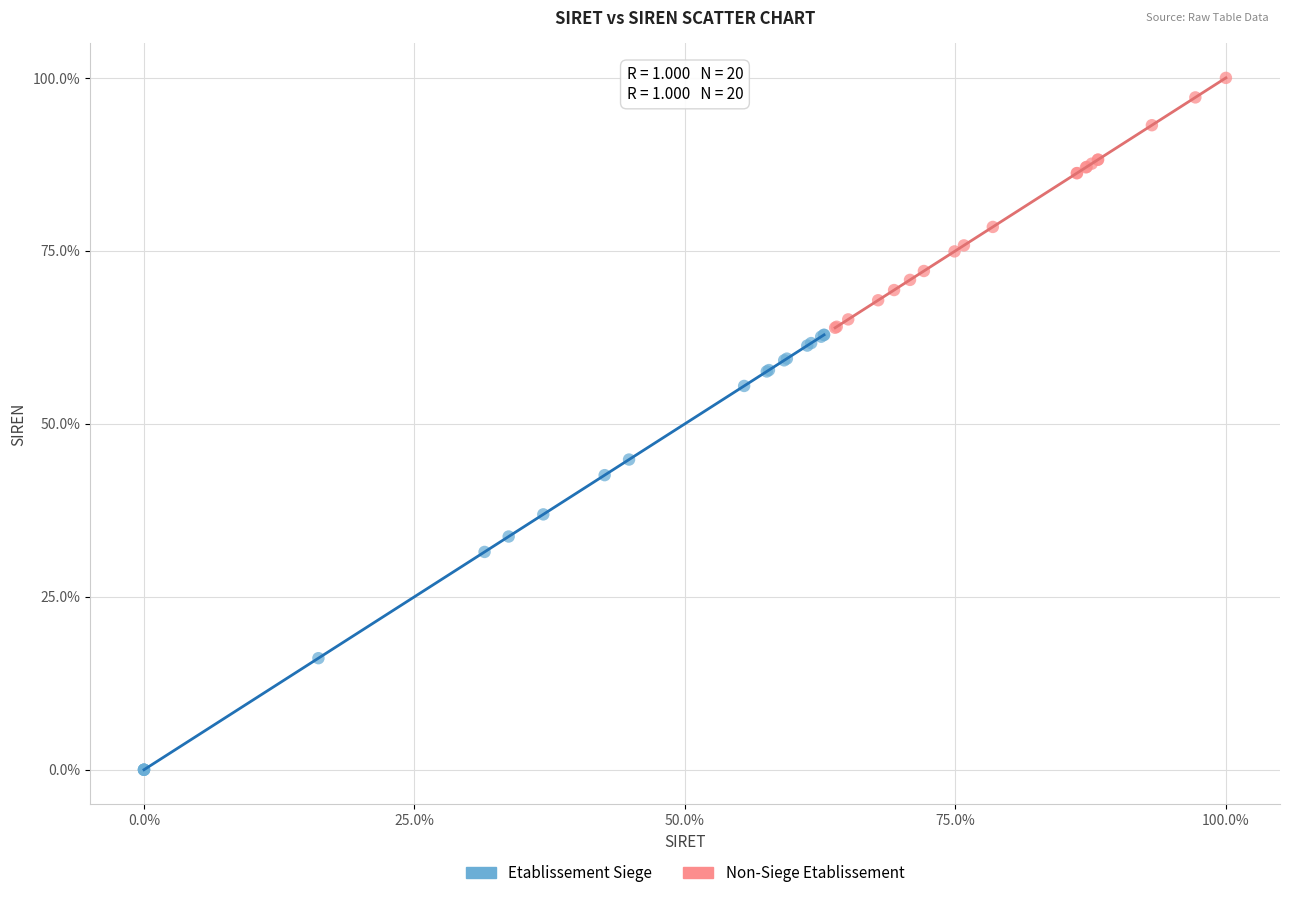

Which series reaches the maximum Y coordinate?

Non-Siege Etablissement